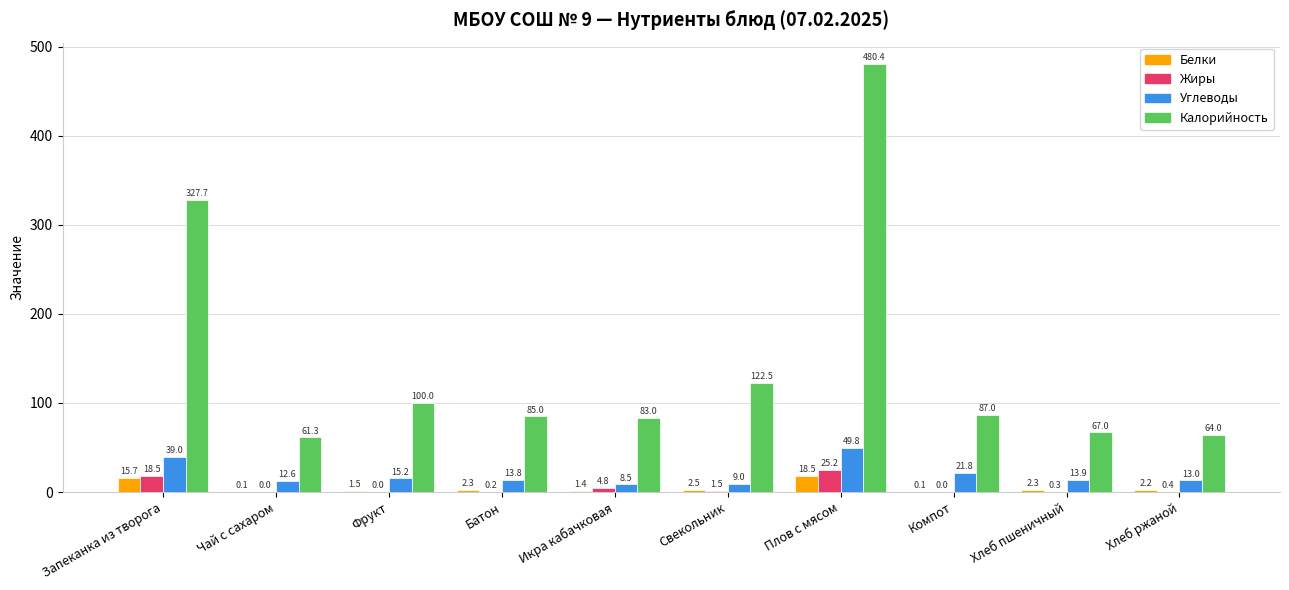

How many data points does each series have?

10